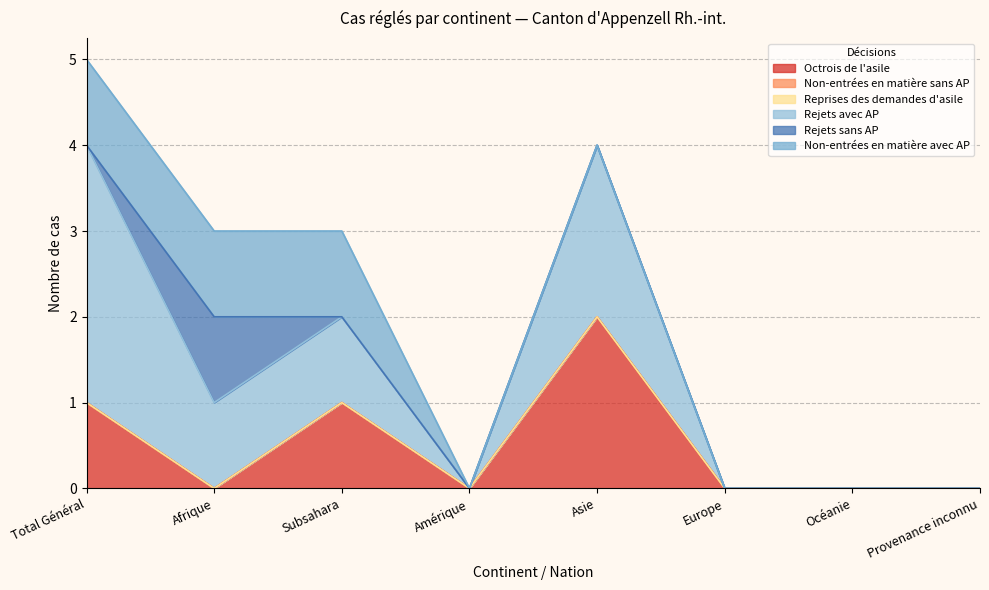

True or false: Non-entrées en matière avec AP and Reprises des demandes d'asile cross at least once.

False